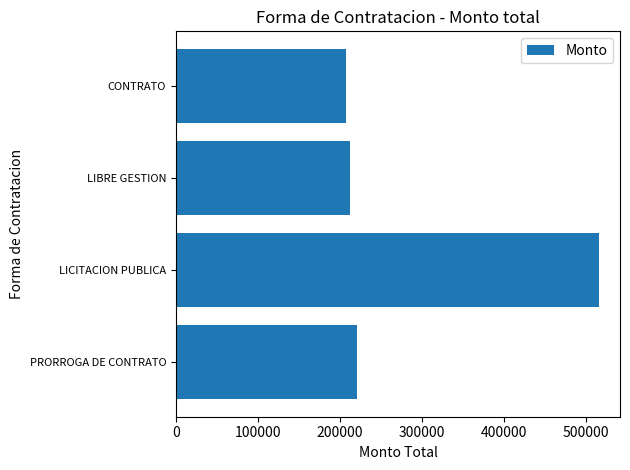

Rank the categories by value from highest to lowest.

LICITACION PUBLICA, PRORROGA DE CONTRATO, LIBRE GESTION, CONTRATO